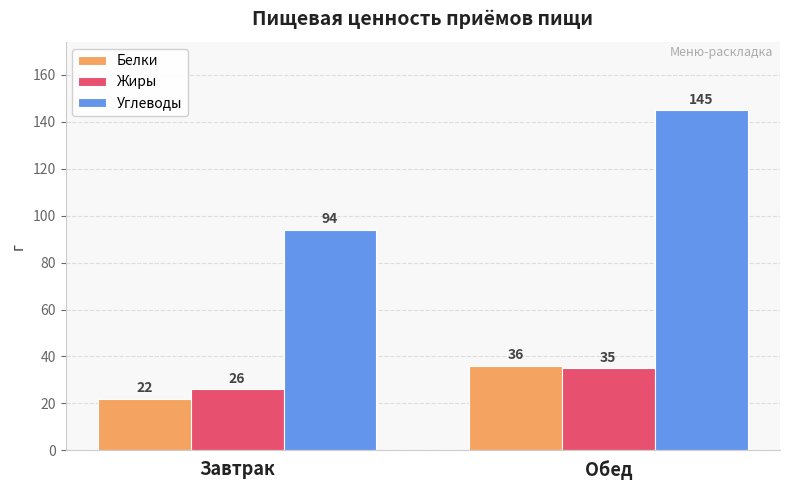

At which category is the sum across all series the highest?

Обед